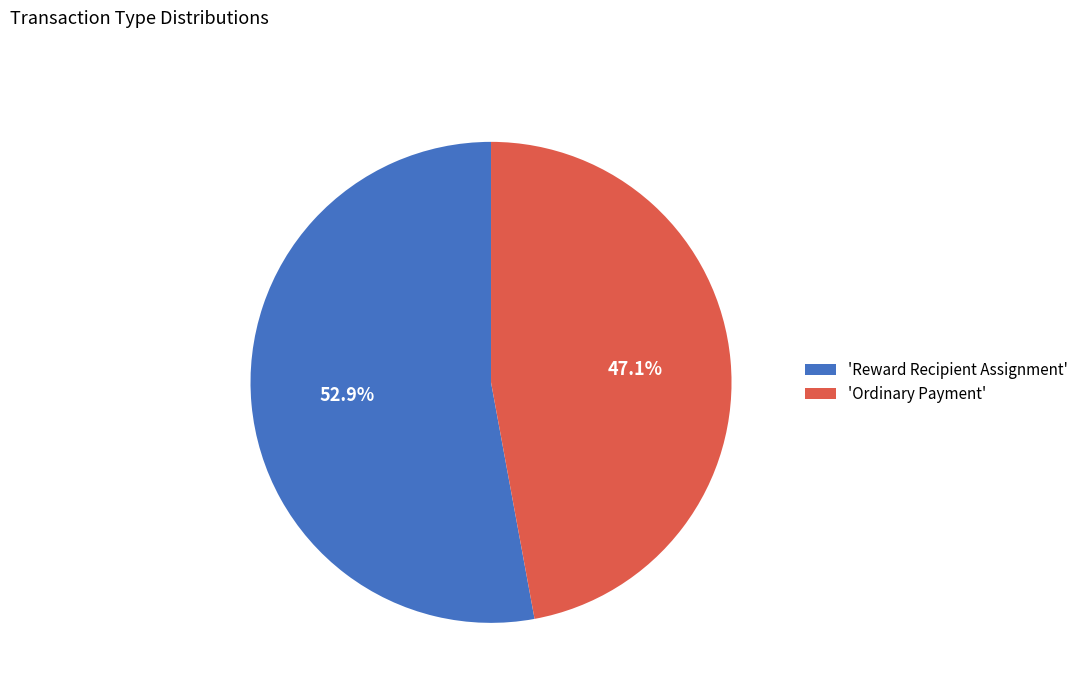

Which slice is the largest?

'Reward Recipient Assignment'